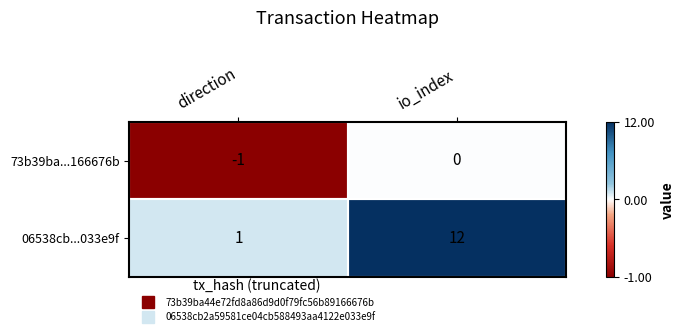

What is the total value across all series at io_index?

12